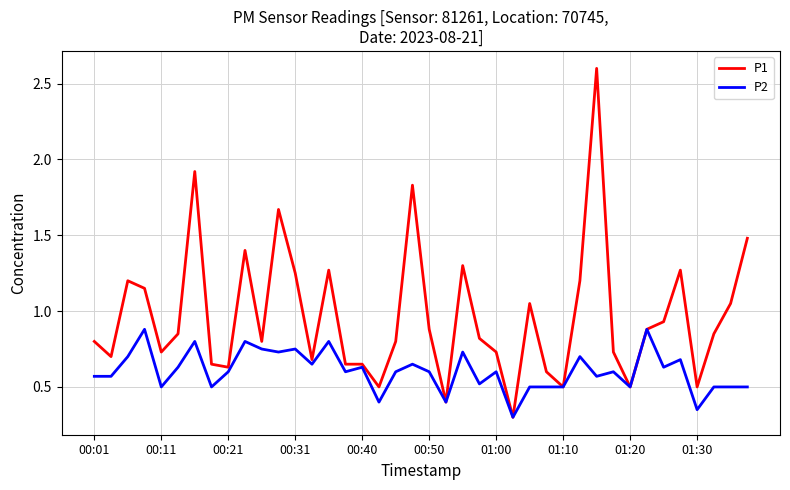

List the series in order of their overall mean, lowest first.

P2, P1